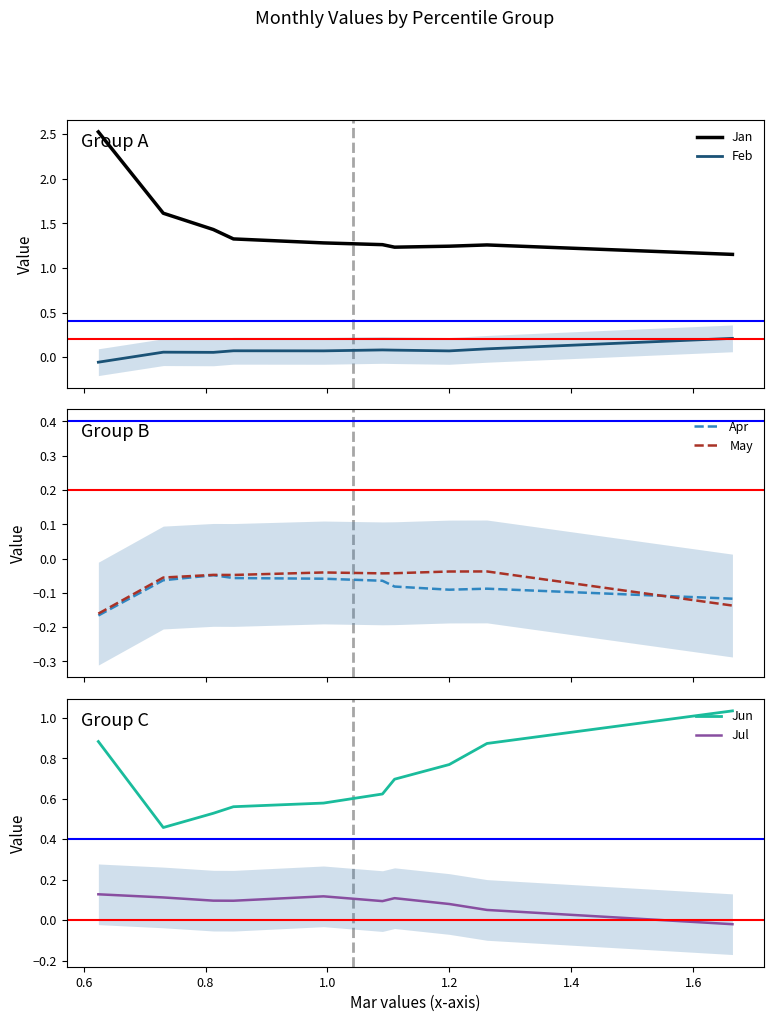

How many lines are shown in the chart?

6